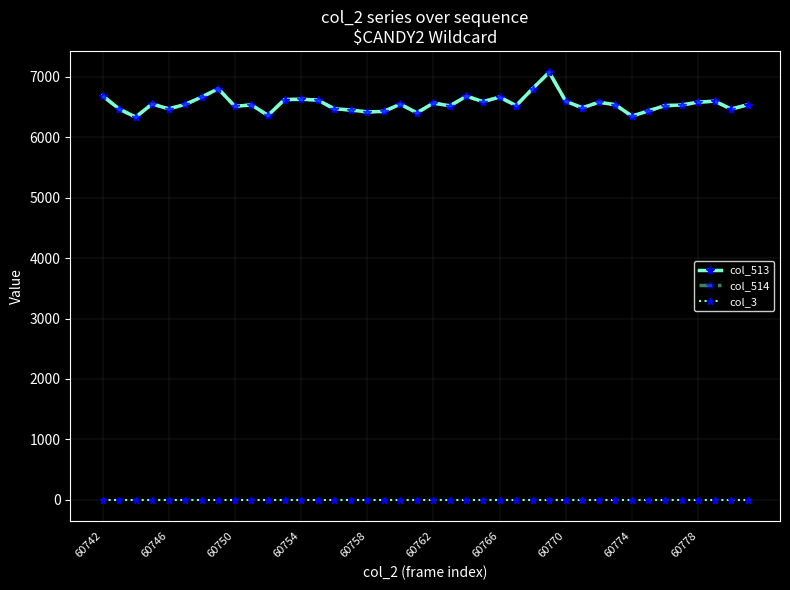

What is the maximum value for col_514?

7076